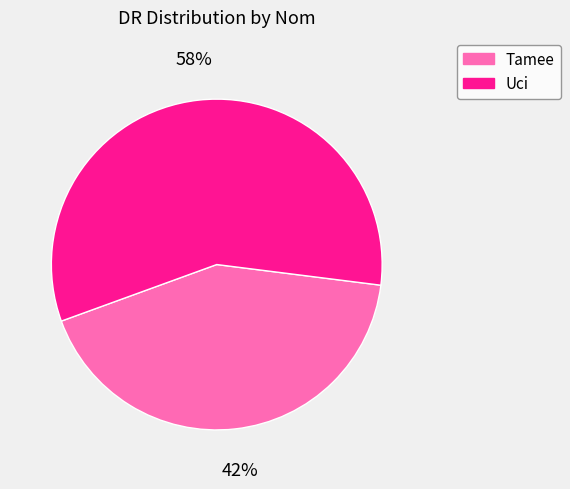

Is it true that Uci is 47% of the pie?

False